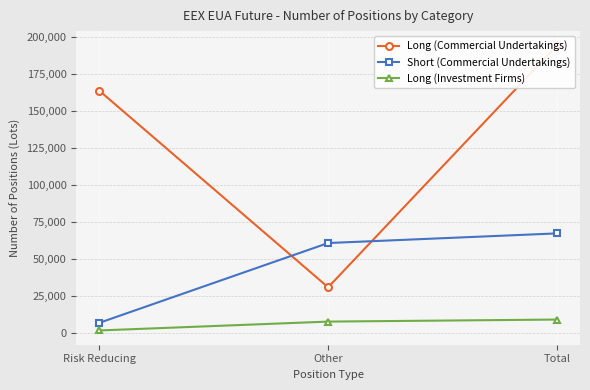

True or false: Short (Commercial Undertakings) has a value of 67145 at Total.

True